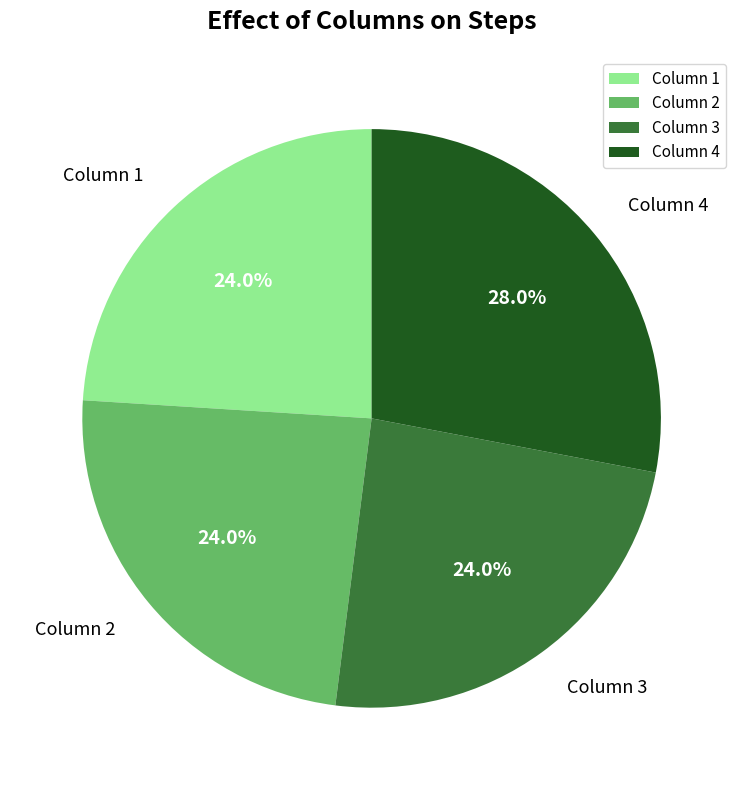

How much of the chart is everything except Column 4?

72.0%